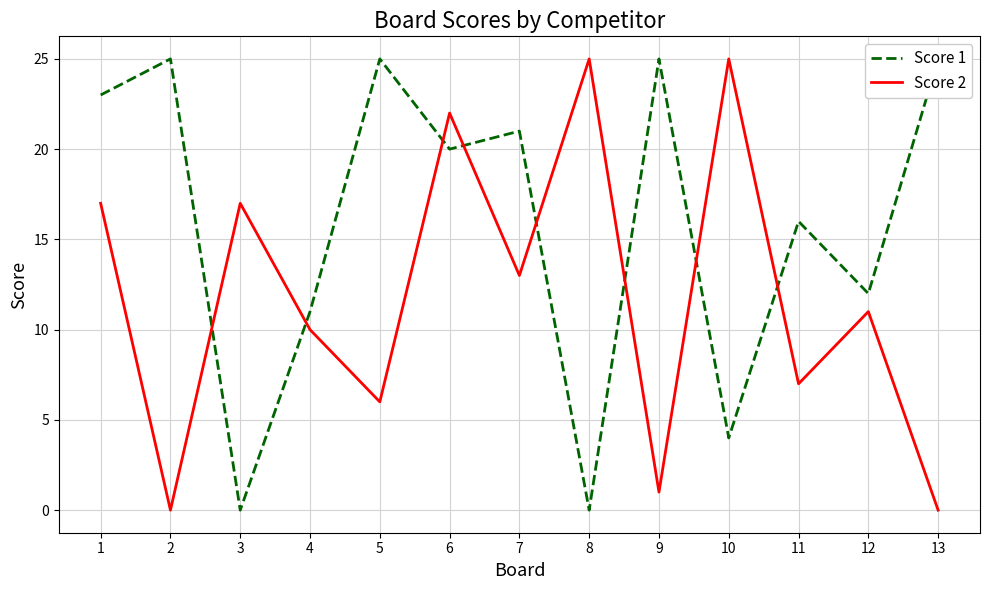

Reading left to right, what are all the values shown in this chart?

Score 1: 1=23	2=25	3=0	4=11	5=25	6=20	7=21	8=0	9=25	10=4	11=16	12=12	13=25
Score 2: 1=17	2=0	3=17	4=10	5=6	6=22	7=13	8=25	9=1	10=25	11=7	12=11	13=0